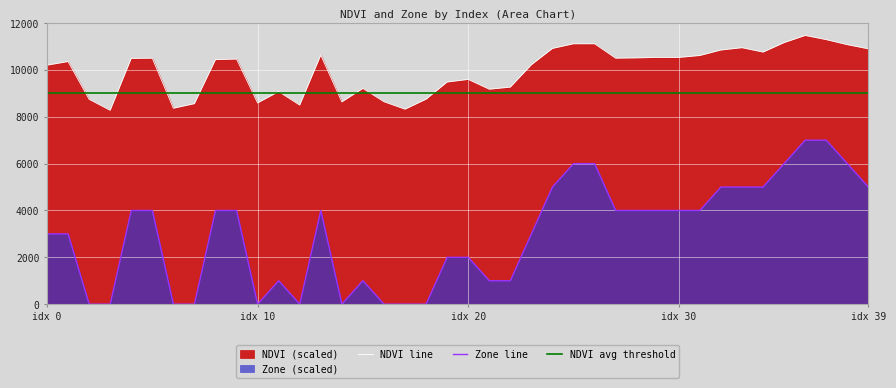

How many lines are shown in the chart?

2